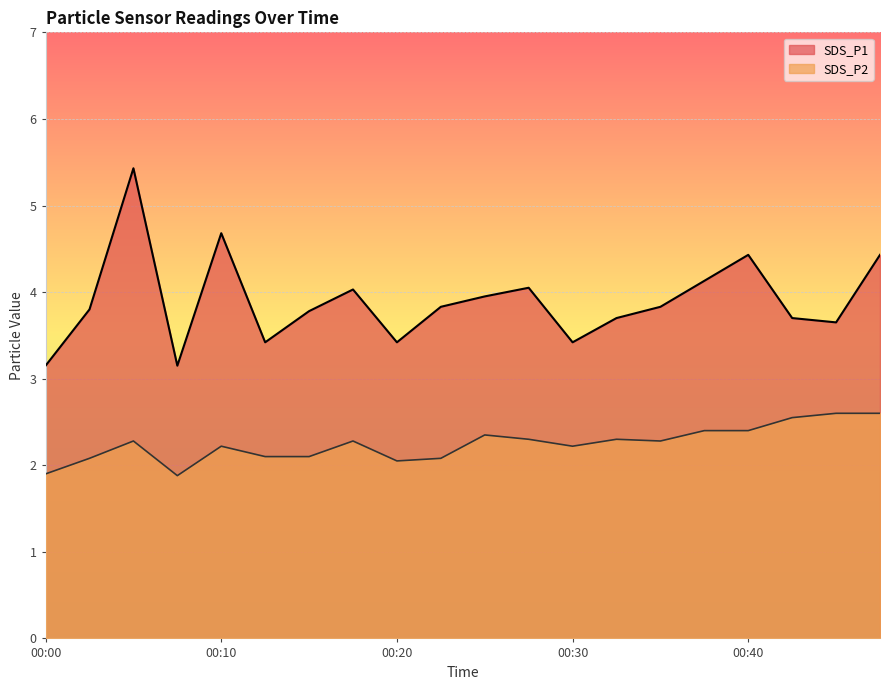

Rank the series by their average value, from highest to lowest.

SDS_P1, SDS_P2